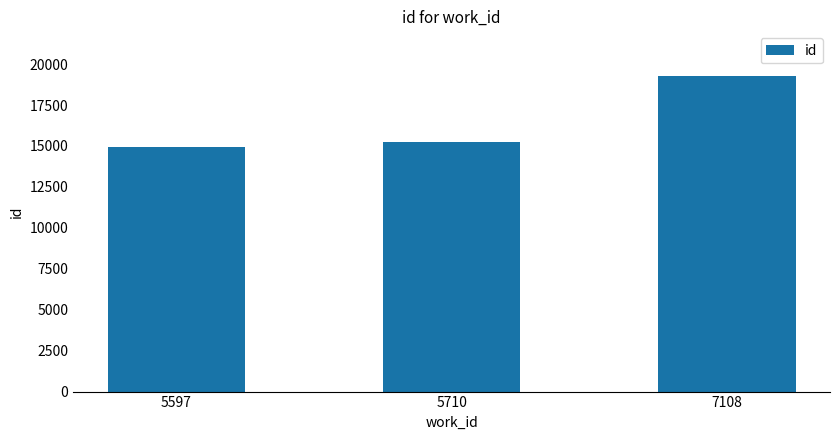

Does the chart contain any negative values?

No